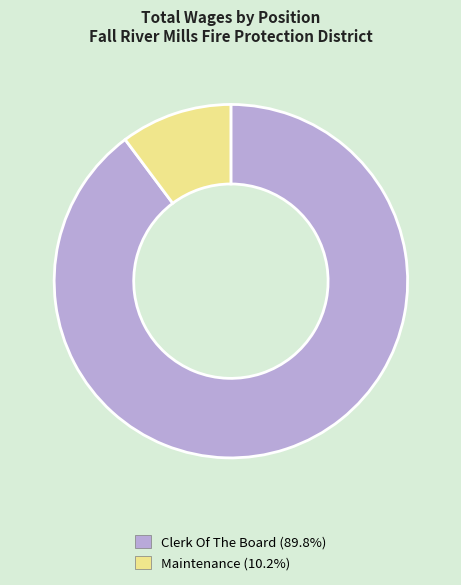

Approximately how many times larger is the value at Clerk Of The Board compared to Maintenance?

8.8